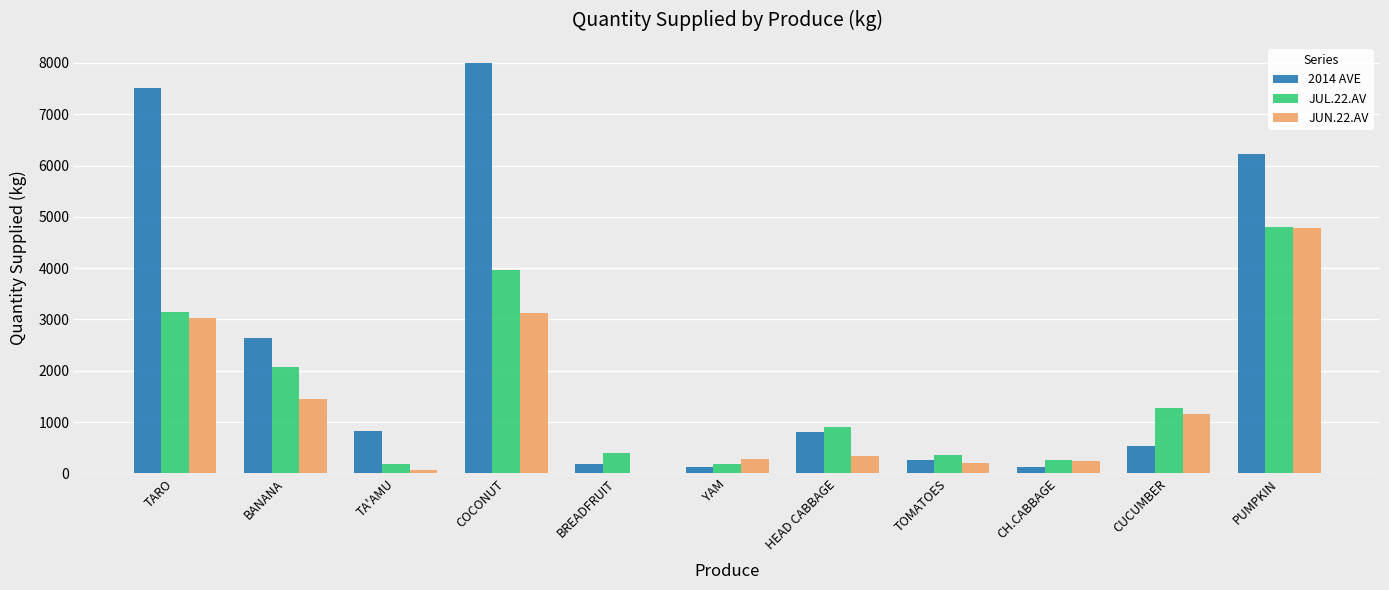

How many groups of bars are there?

11